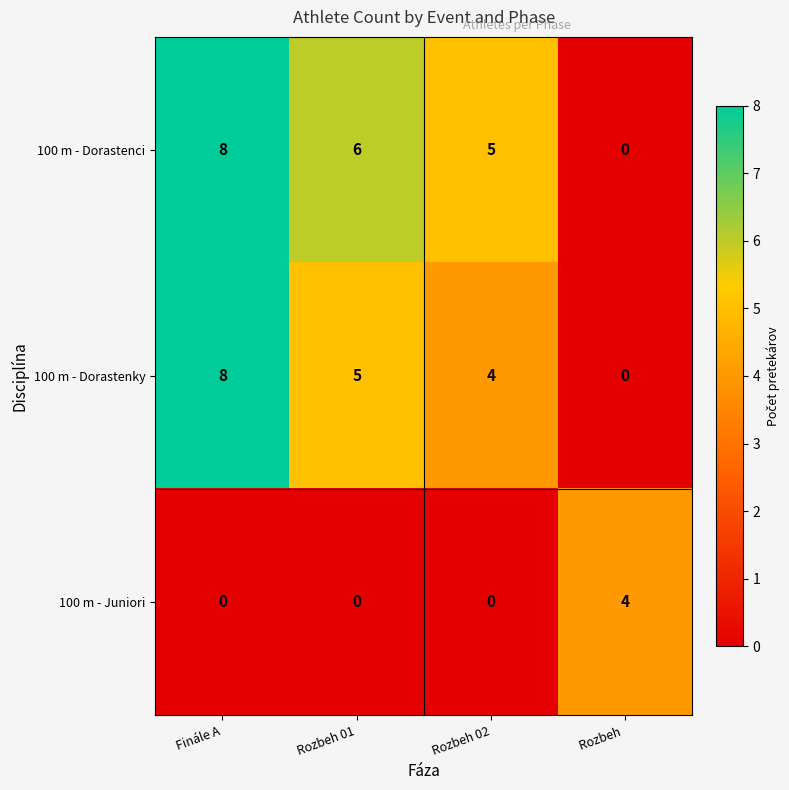

Rank the categories by 100 m - Dorastenky value from highest to lowest.

Finále A, Rozbeh 01, Rozbeh 02, Rozbeh 